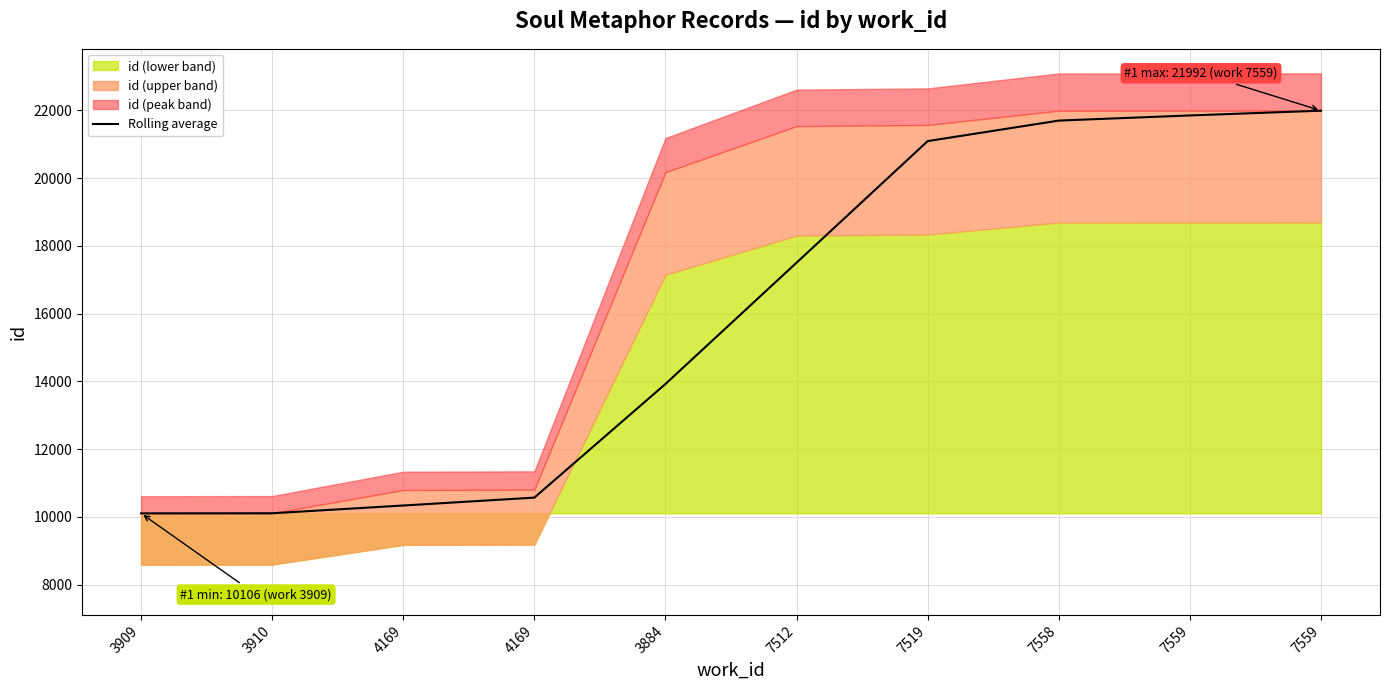

Reading left to right, transcribe all the data shown in this chart.

10106.0	10108.5	10337.3	10570.3	13924.7	17505.0	21093.3	21698.7	21850.3	21991.0